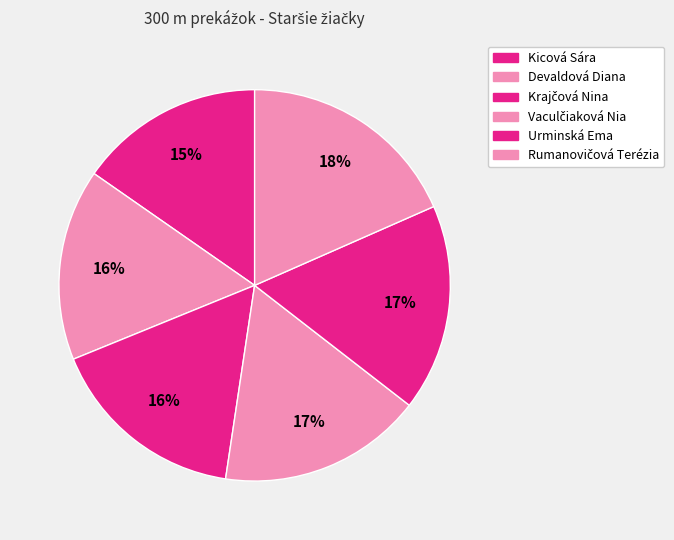

To the nearest percent, what is the combined percentage of Urminská Ema and Devaldová Diana?

33%